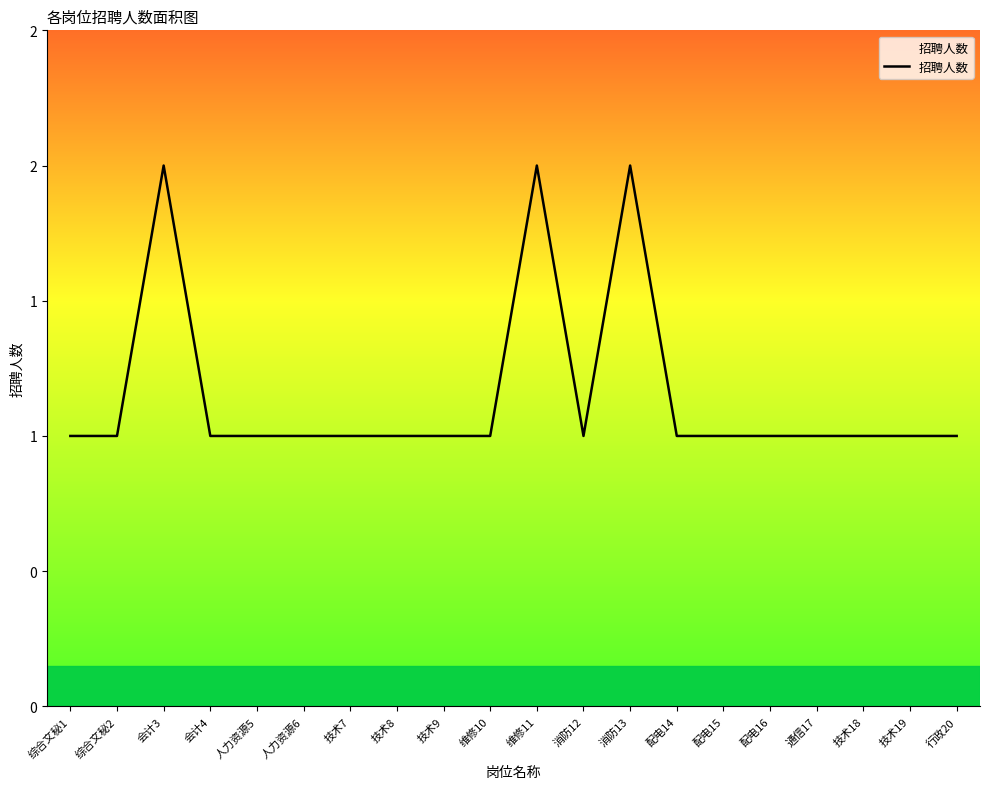

Does the chart display data point markers on the line(s)?

No